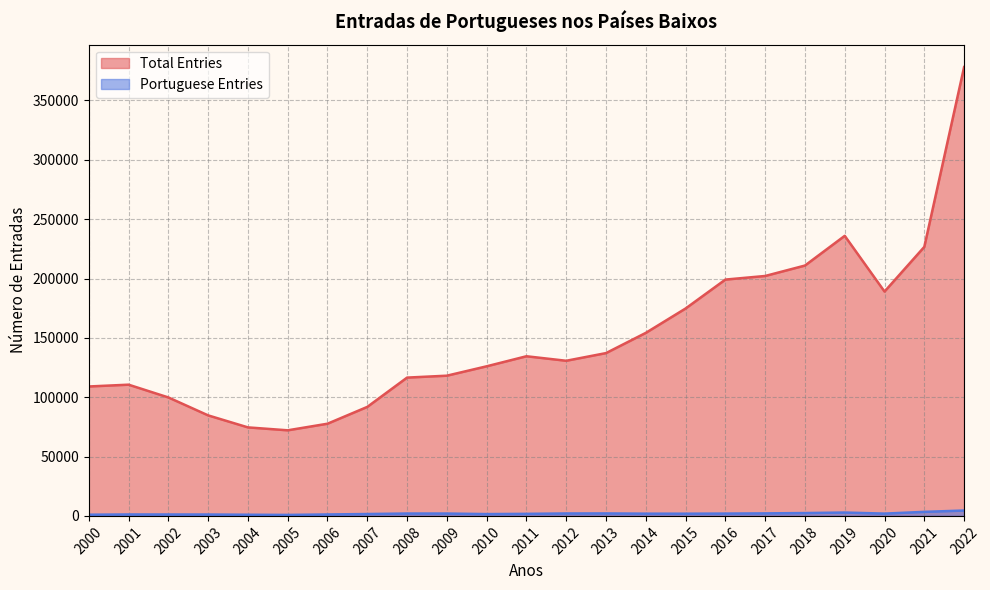

True or false: Total Entries and Portuguese Entries cross at least once.

False